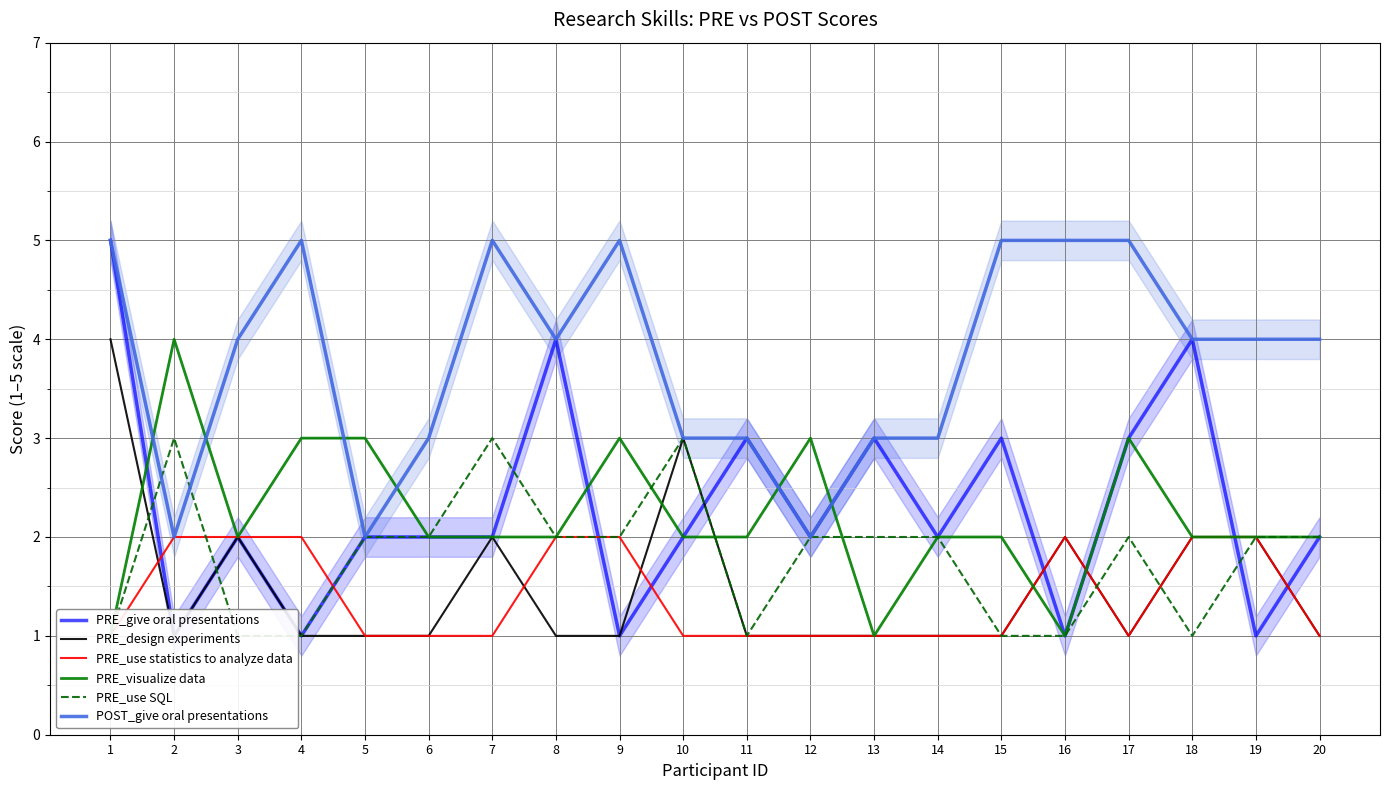

Which series has the largest range (max minus min)?

PRE_give oral presentations